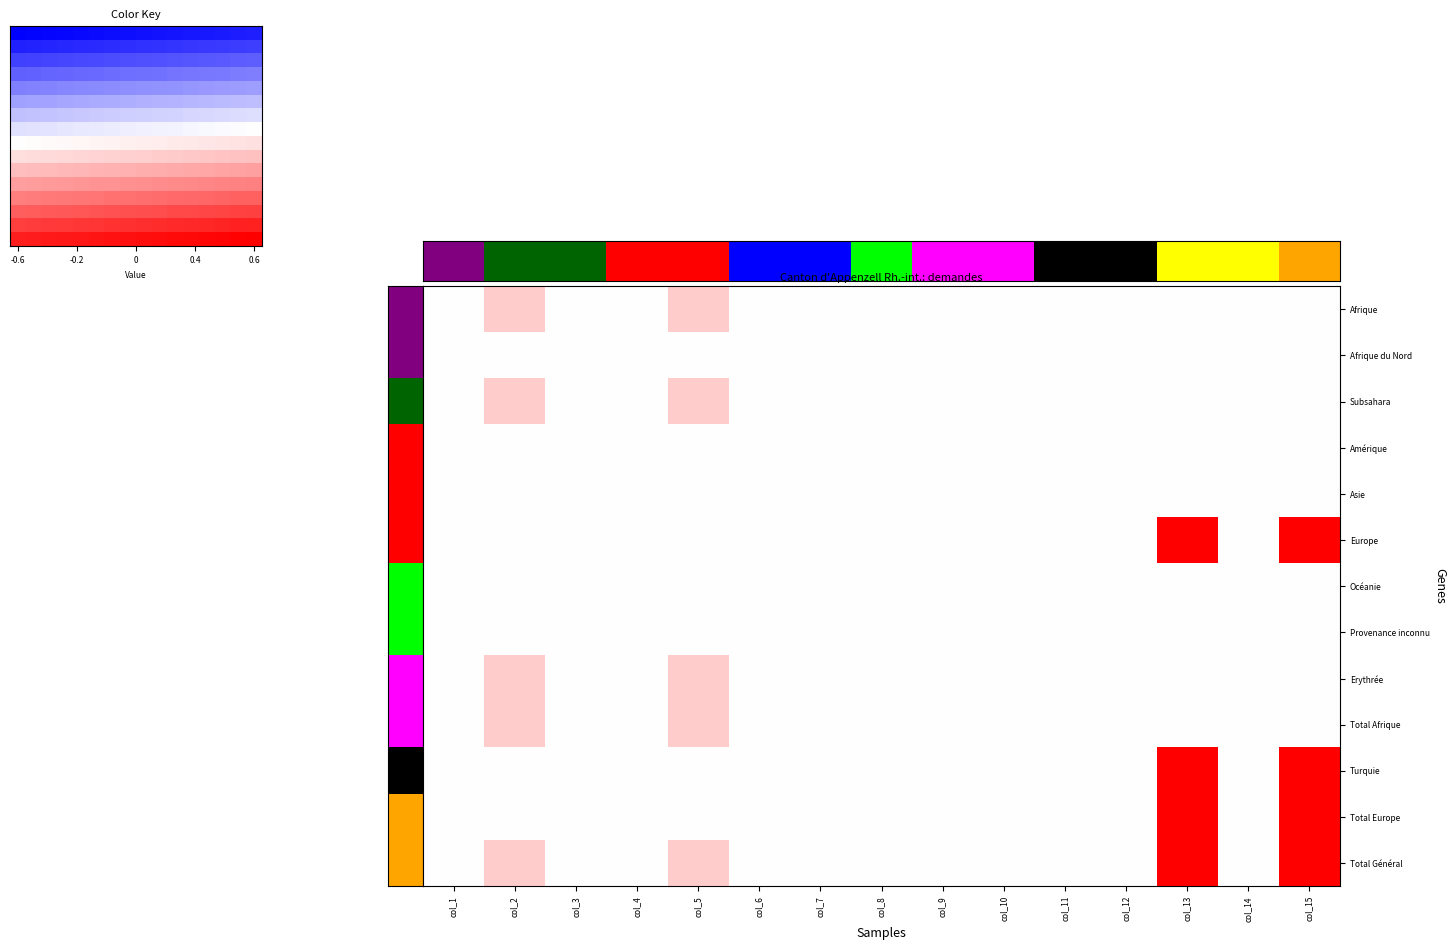

Which series has the widest spread of values?

Europe